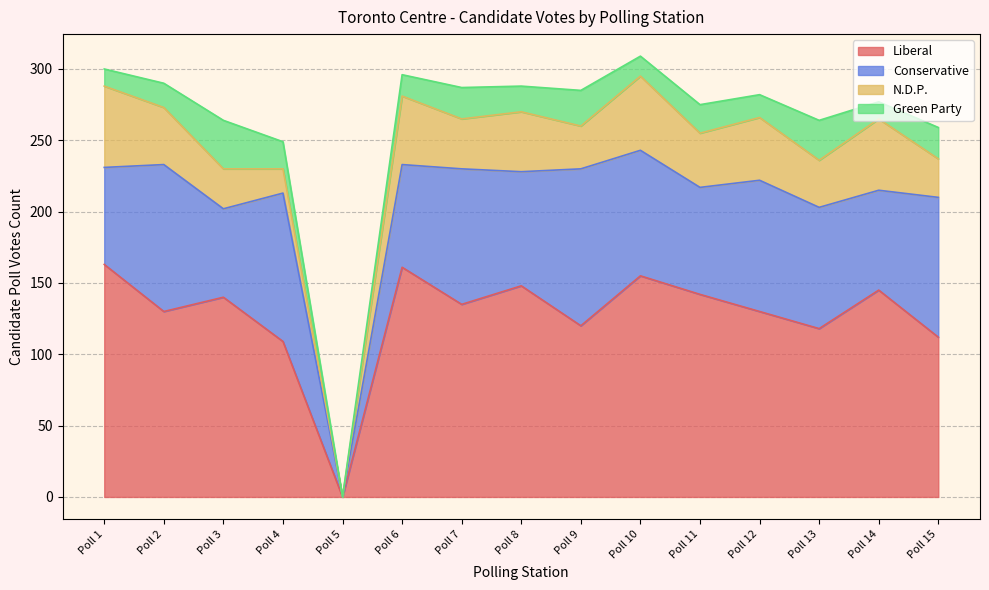

What is the total value across all series at Poll 4?

249